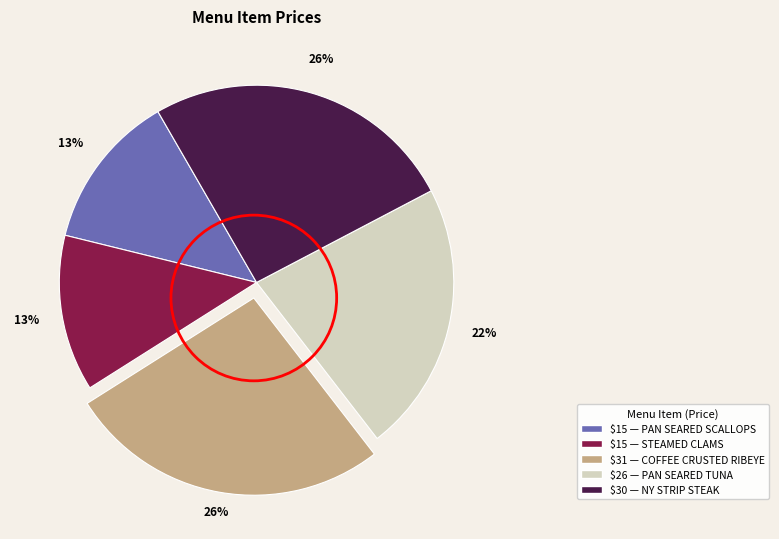

To the nearest percent, what is the average slice percentage?

20%